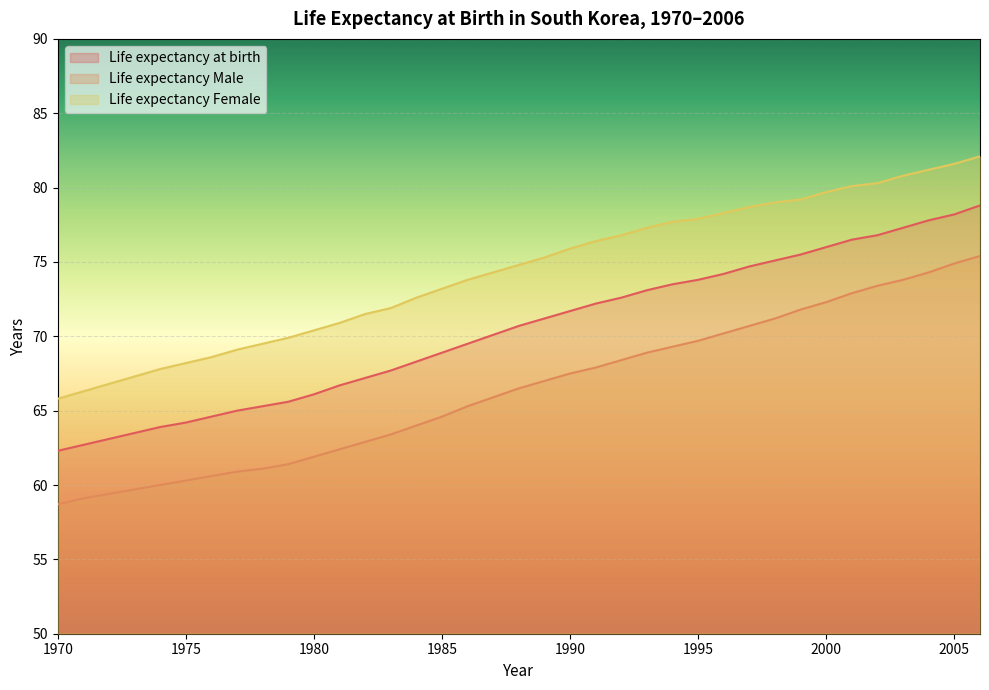

Reading right to left, transcribe all the data shown in this chart.

Life expectancy at birth: 78.8	78.2	77.8	77.3	76.8	76.5	76.0	75.5	75.1	74.7	74.2	73.8	73.5	73.1	72.6	72.2	71.7	71.2	70.7	70.1	69.5	68.9	68.3	67.7	67.2	66.7	66.1	65.6	65.3	65.0	64.6	64.2	63.9	63.5	63.1	62.7	62.3
Life expectancy Male: 75.4	74.9	74.3	73.8	73.4	72.9	72.3	71.8	71.2	70.7	70.2	69.7	69.3	68.9	68.4	67.9	67.5	67.0	66.5	65.9	65.3	64.6	64.0	63.4	62.9	62.4	61.9	61.4	61.1	60.9	60.6	60.3	60.0	59.7	59.4	59.1	58.7
Life expectancy Female: 82.1	81.6	81.2	80.8	80.3	80.1	79.7	79.2	79.0	78.7	78.3	77.9	77.7	77.3	76.8	76.4	75.9	75.3	74.8	74.3	73.8	73.2	72.6	71.9	71.5	70.9	70.4	69.9	69.5	69.1	68.6	68.2	67.8	67.3	66.8	66.3	65.8